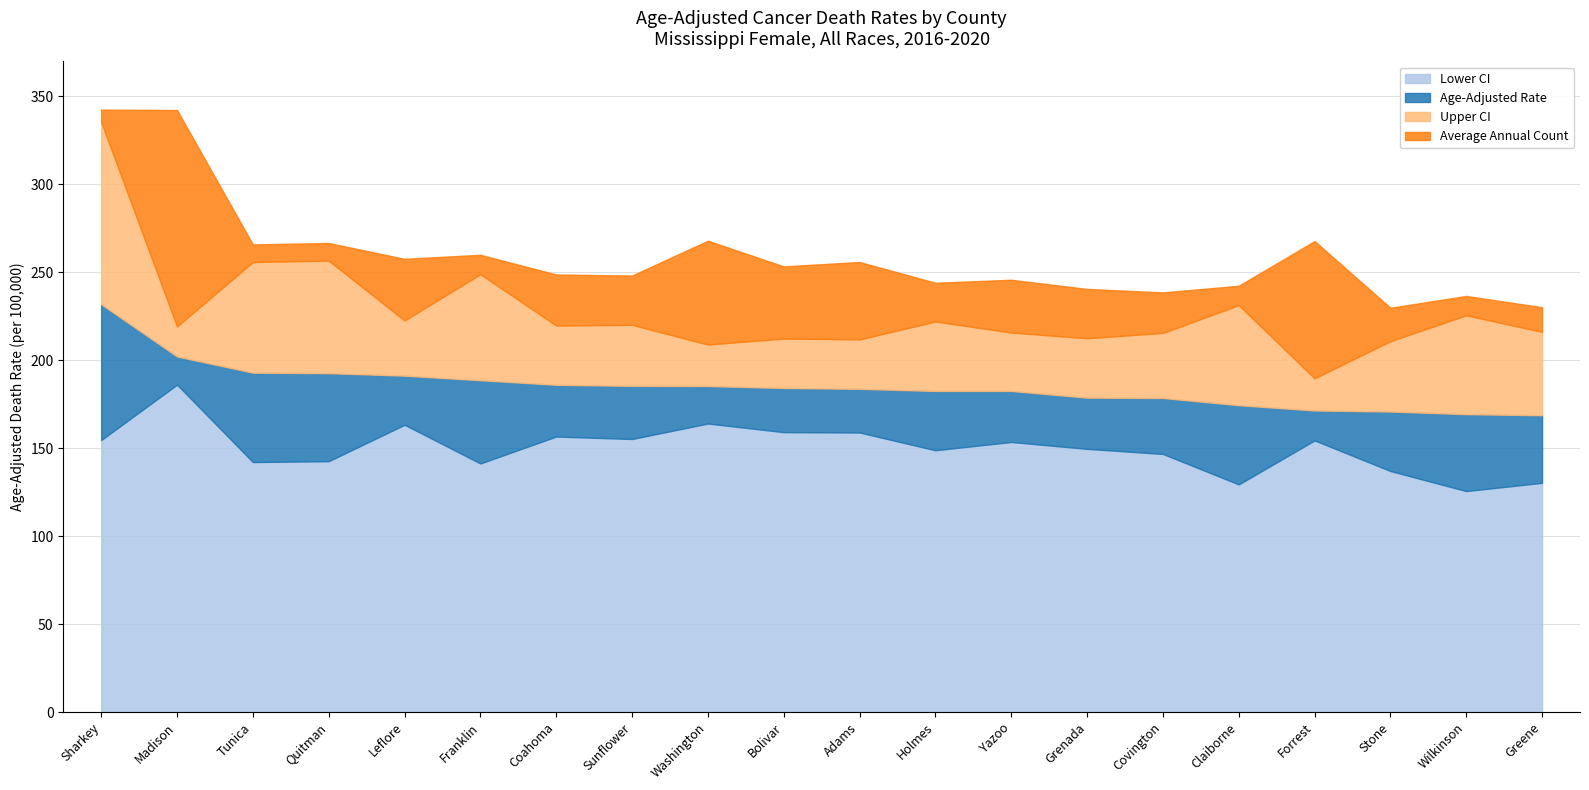

The Average Annual Count series shows 23.0 at Covington. True or false?

True